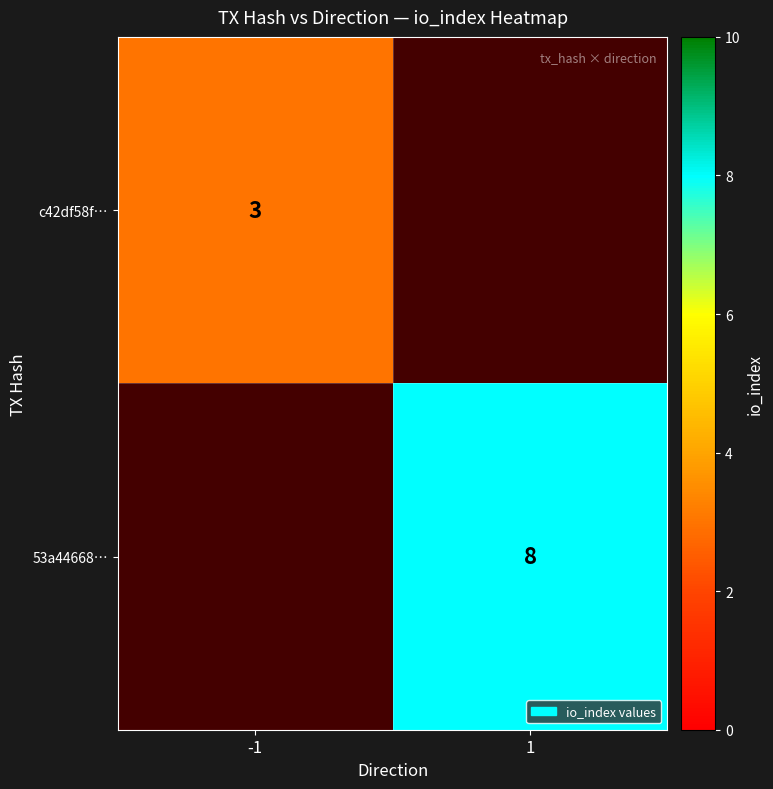

The 53a44668… series shows 8 at 1. True or false?

True